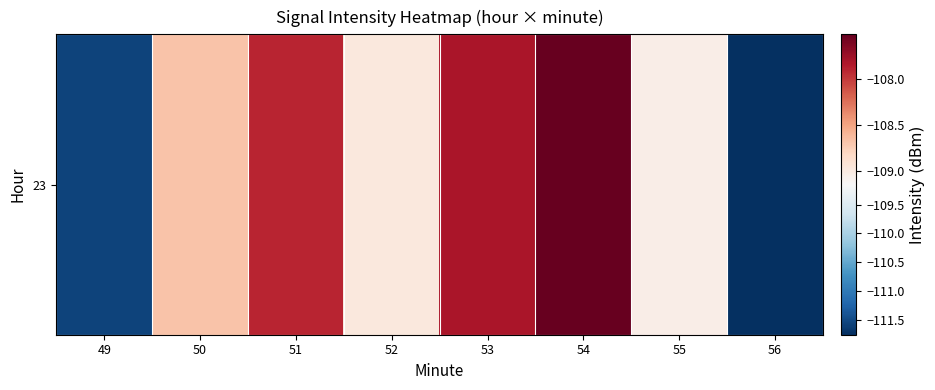

How many data points does each series have?

8